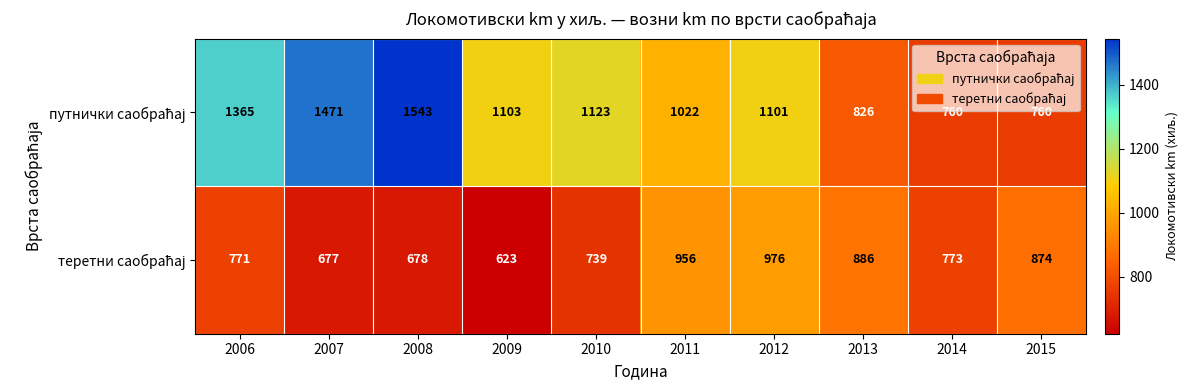

What is the difference between the highest and lowest values at 2010?

384